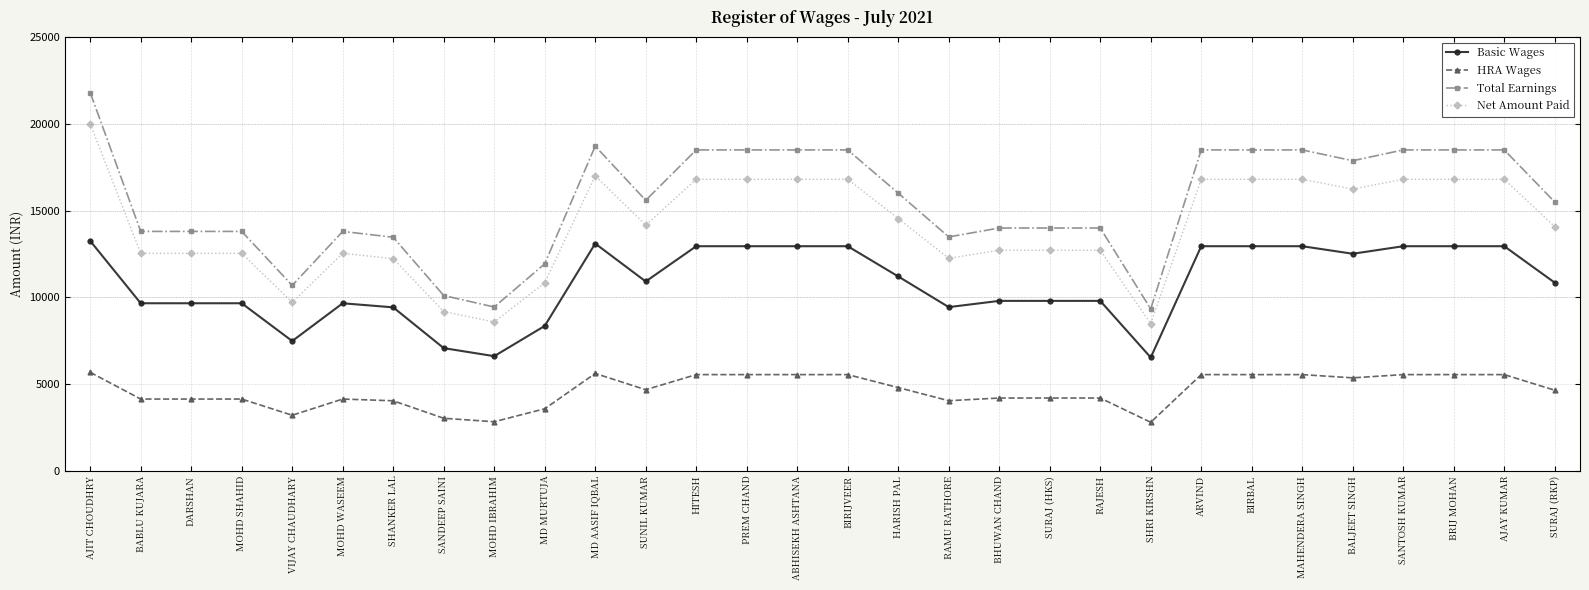

What is the difference between the maximum and minimum values in the Total Earnings series?

12466